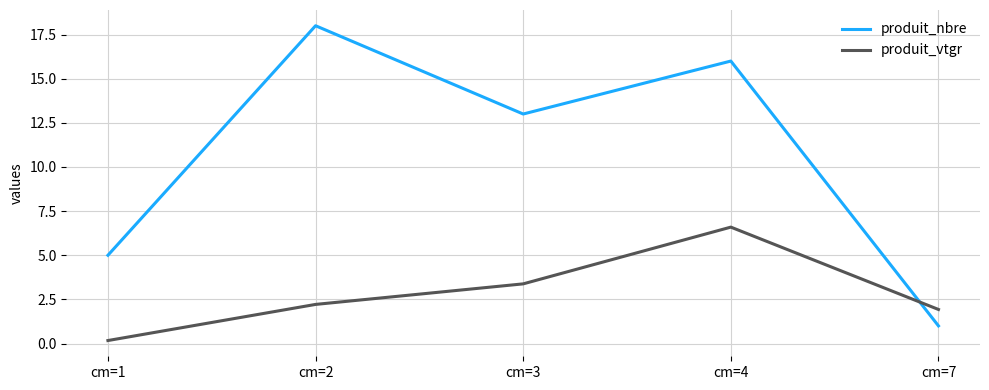

Which series ends up on top after the final intersection of produit_nbre and produit_vtgr?

produit_vtgr